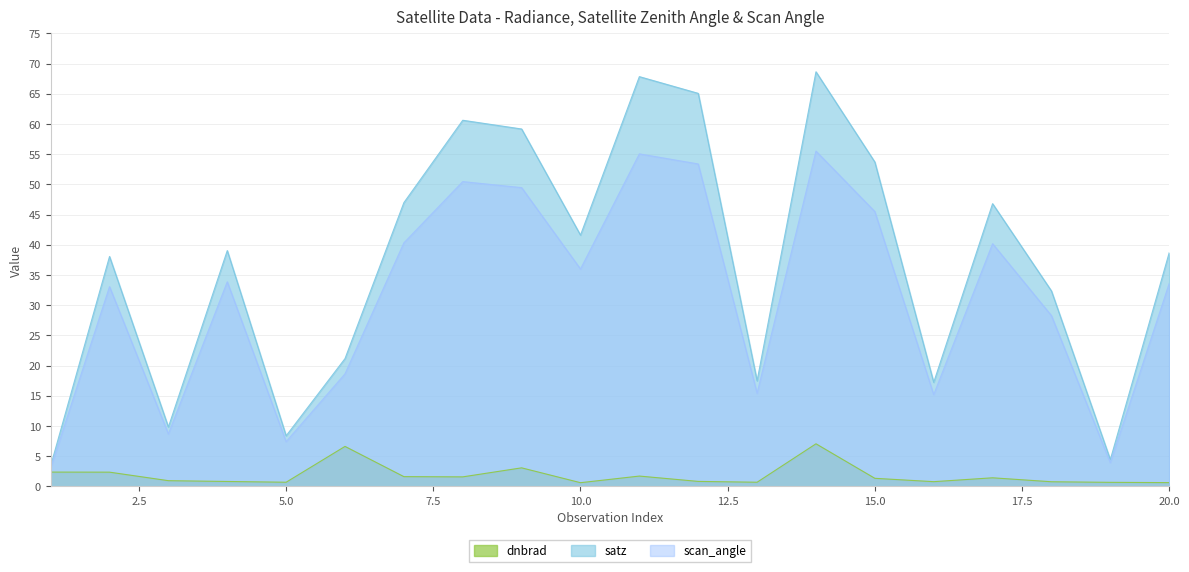

Which series has the largest range (max minus min)?

satz